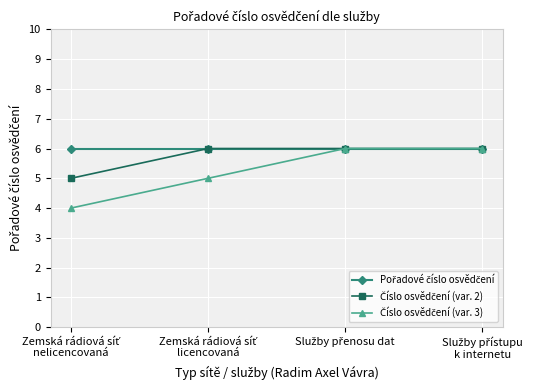

What is the greatest value displayed?

6